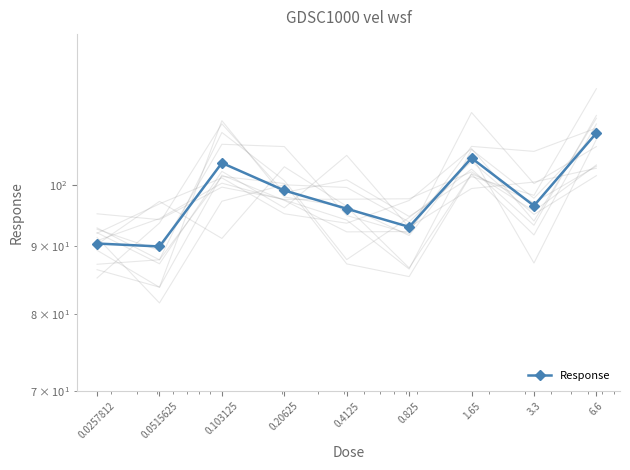

True or false: the data shows 135.9 at 0.20625.

False